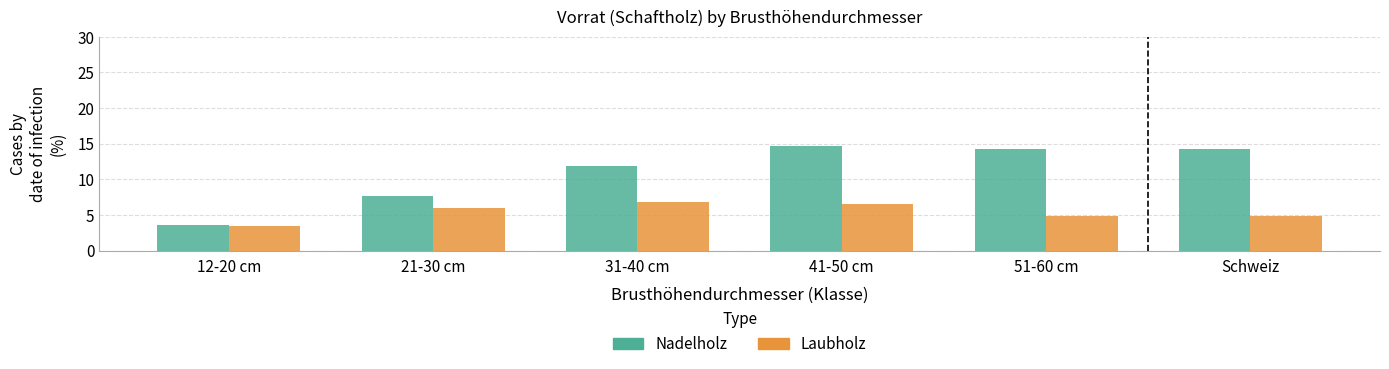

Which series changed the most between 12-20 cm and 31-40 cm?

Nadelholz